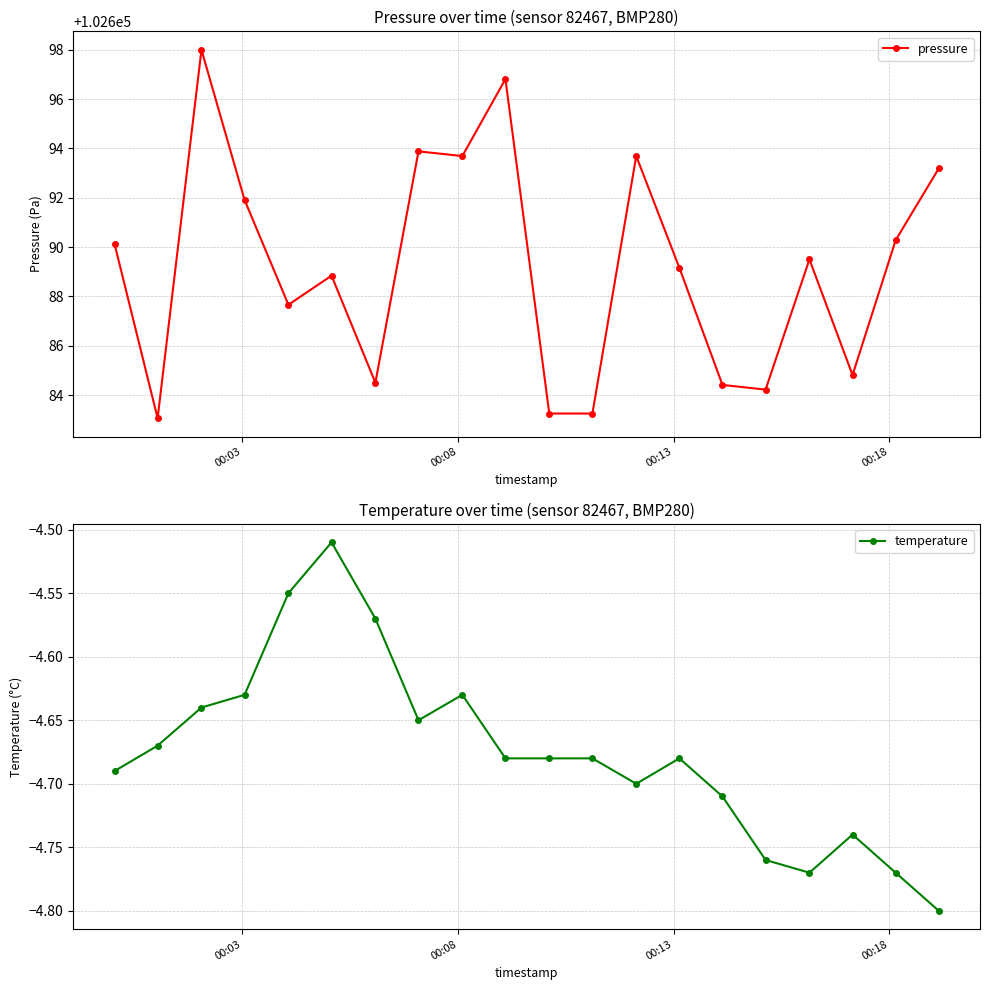

How many distinct data groups are displayed?

2